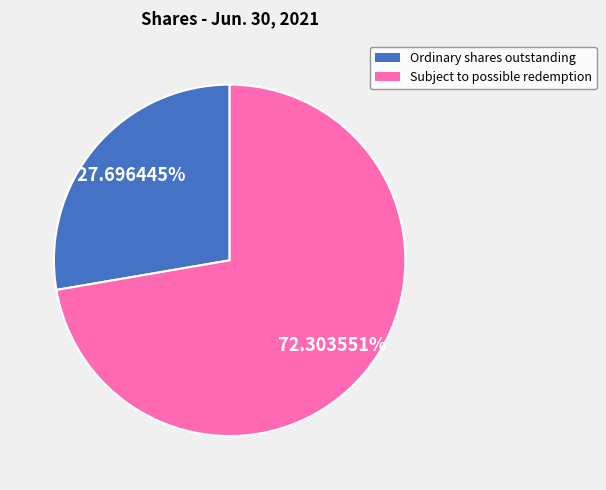

Combined, do Subject to possible redemption and Ordinary shares outstanding account for over 50%?

Yes